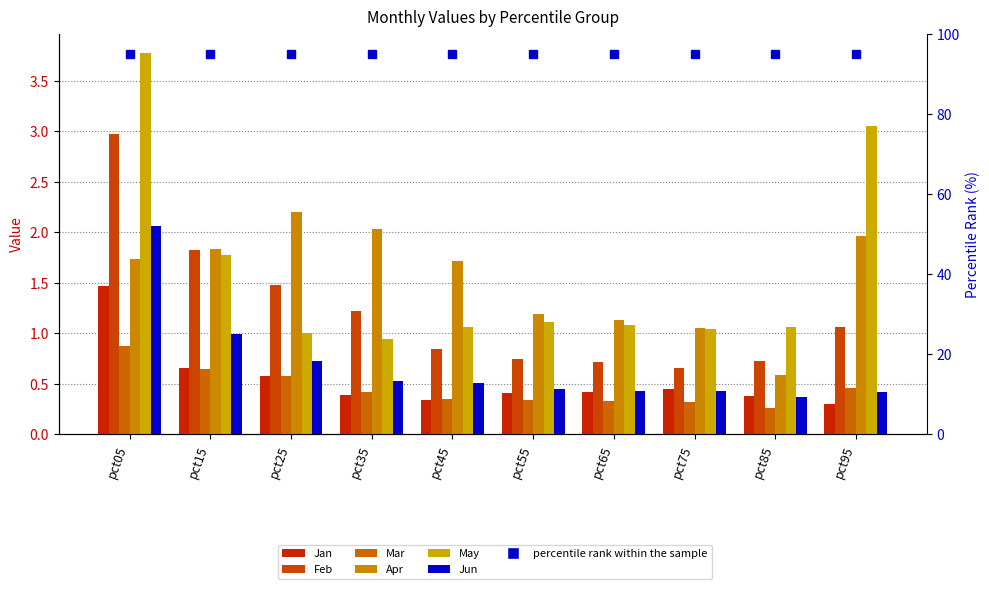

What is the difference between the Feb values at pct35 and pct75?

0.6